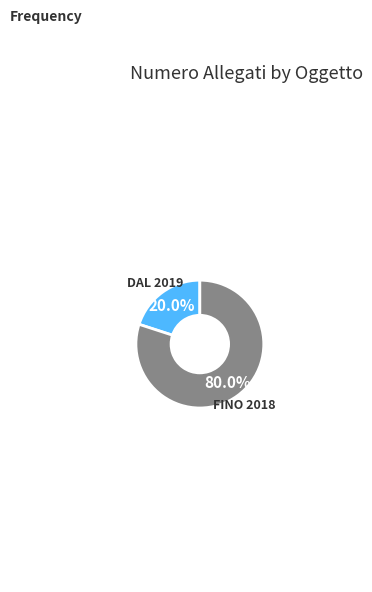

Is there any slice that represents more than half of the pie?

Yes